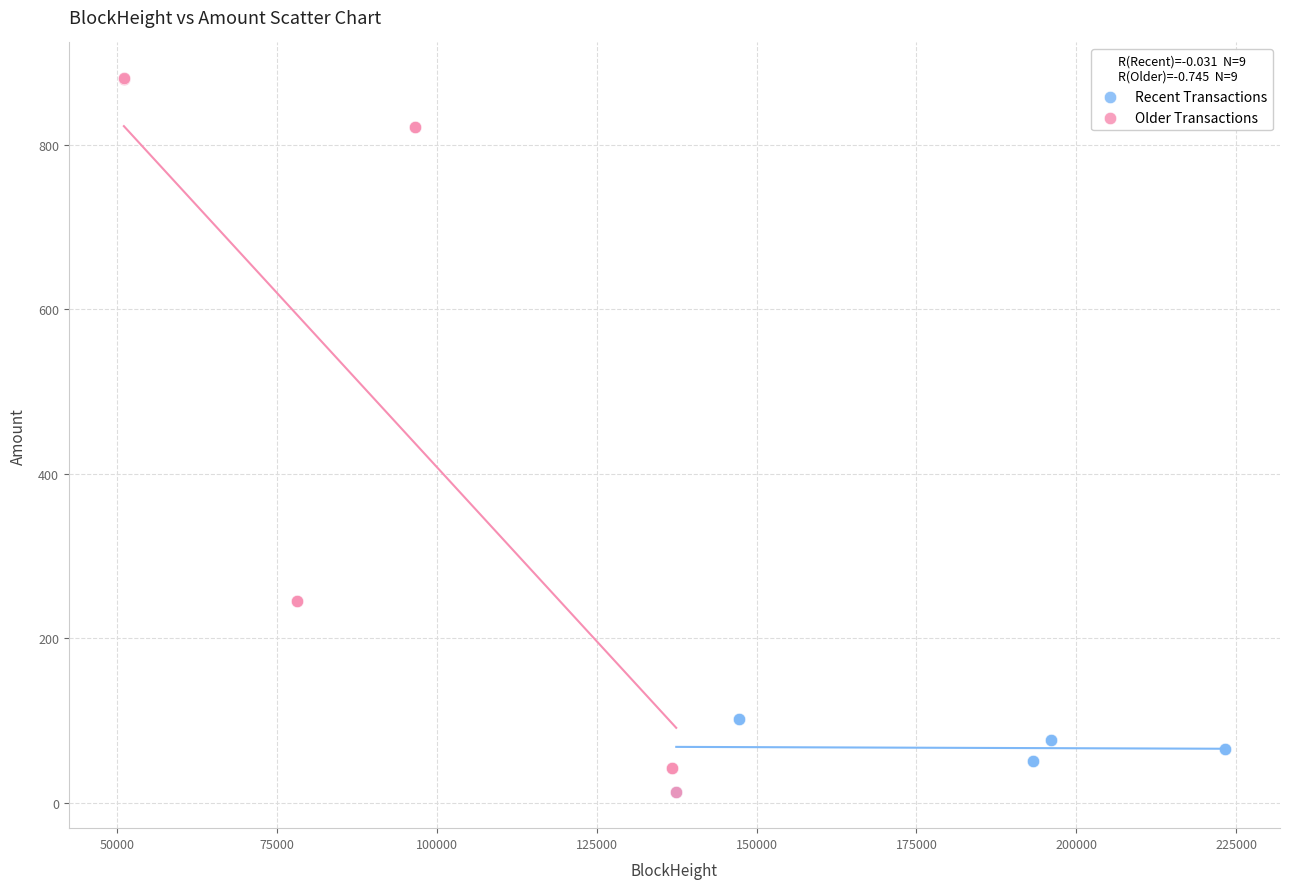

Which series reaches the maximum Y coordinate?

Older Transactions